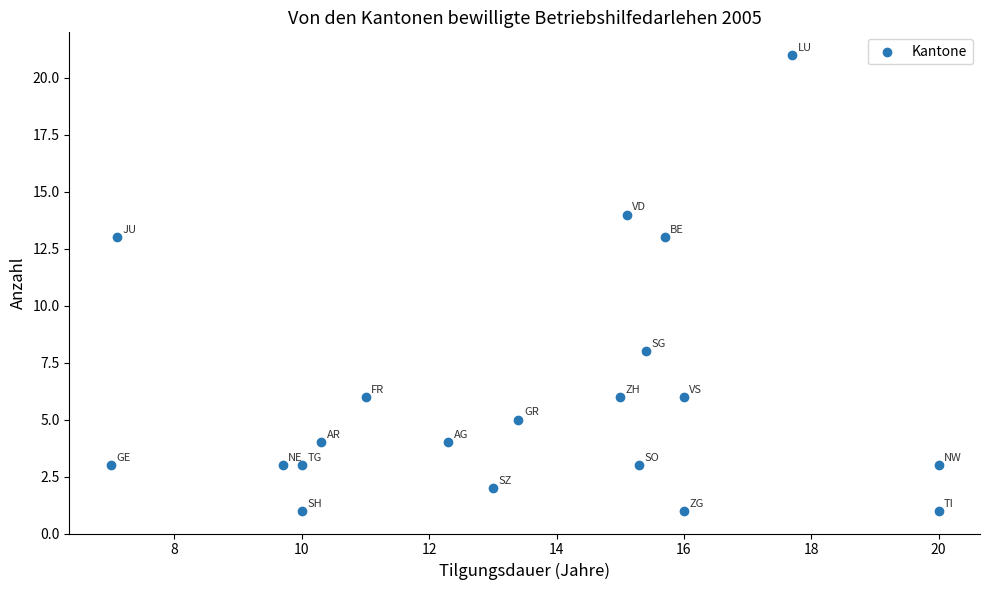

What is the range of Y values (max minus min)?

20